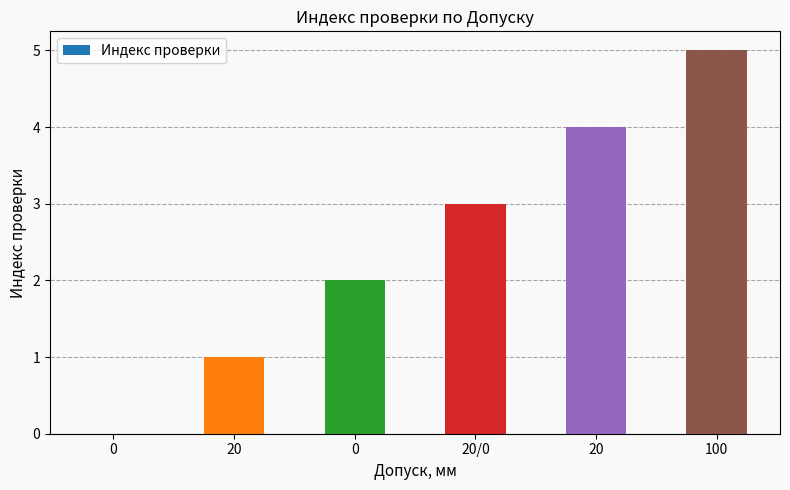

Are the bars horizontal?

No